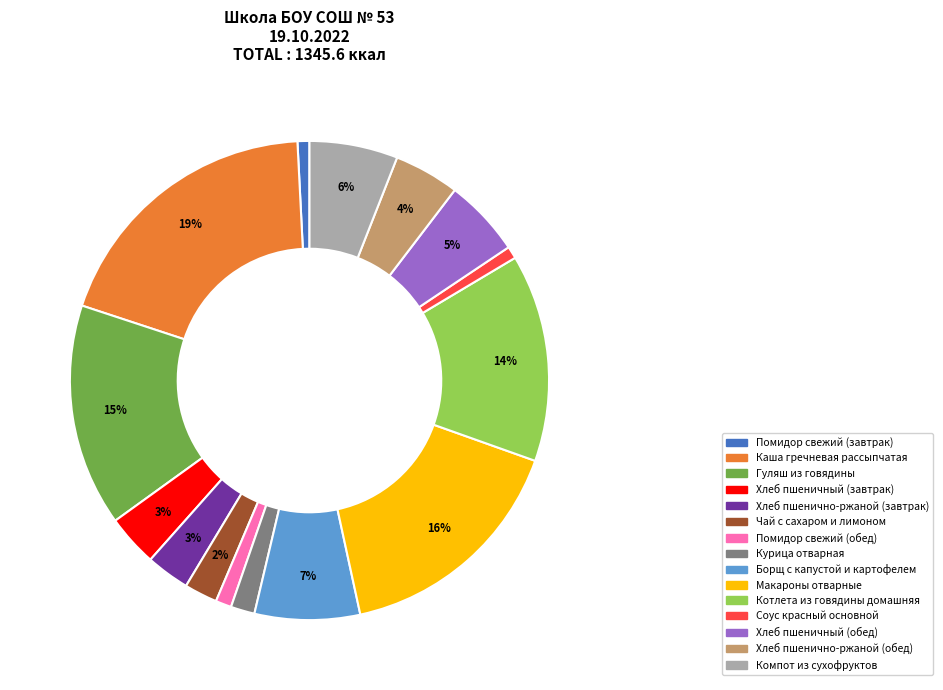

Which has a higher value, Каша гречневая рассыпчатая or Компот из сухофруктов?

Каша гречневая рассыпчатая